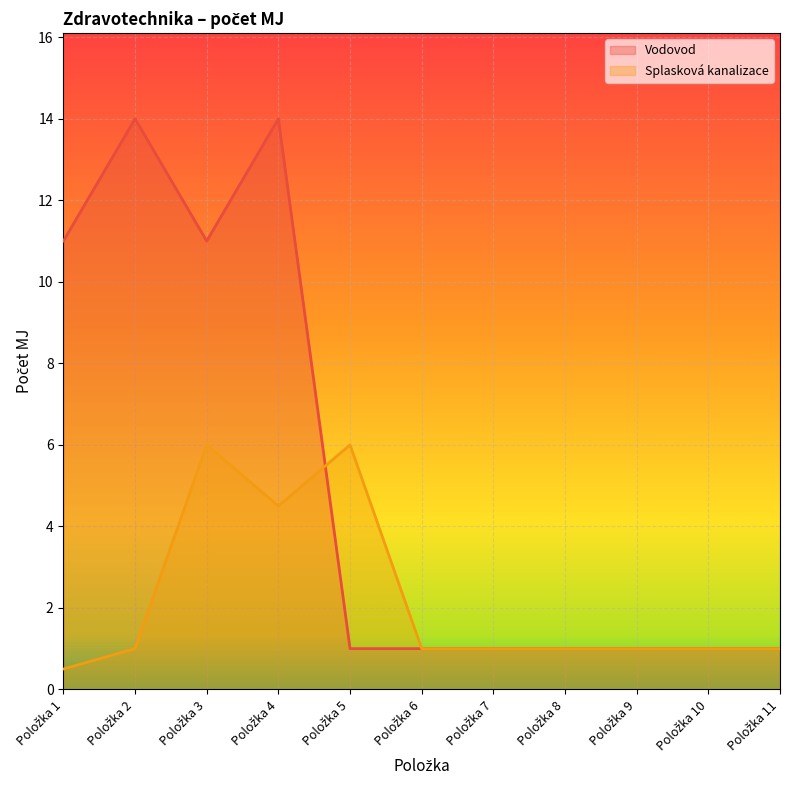

What is the sum of the Vodovod values at Položka 2 and Položka 11?

15.0